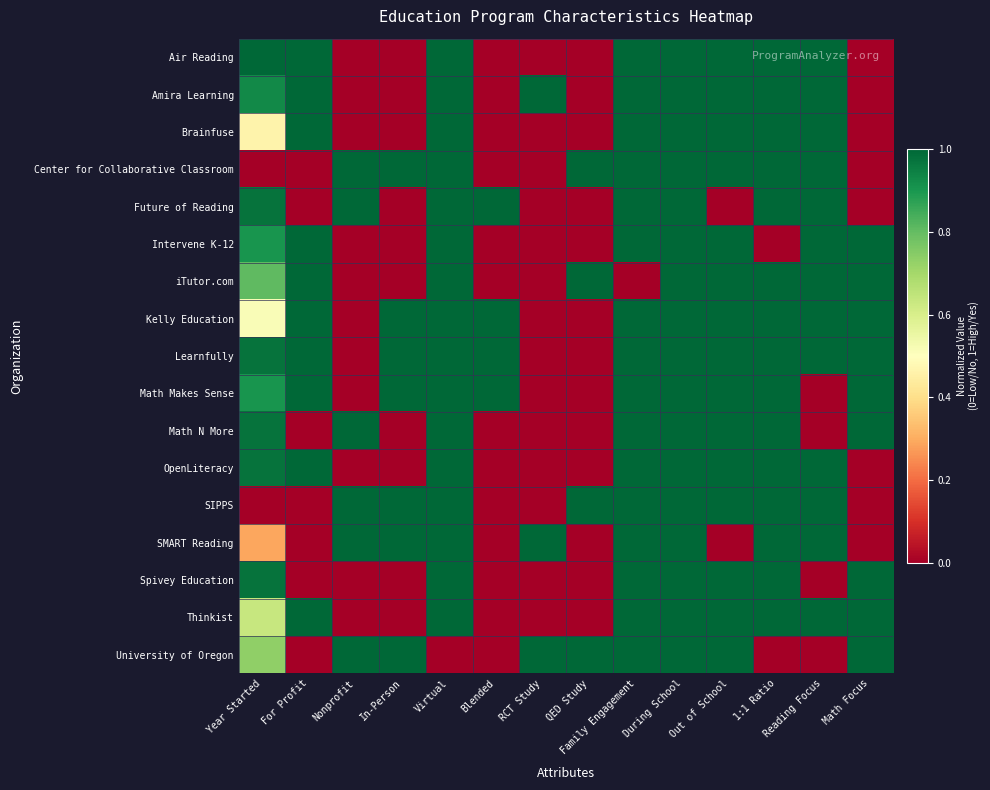

At Family Engagement, list the series in order from largest to smallest.

Air Reading, Amira Learning, Brainfuse, Center for Collaborative Classroom, Future of Reading, Intervene K-12, Kelly Education, Learnfully, Math Makes Sense, Math N More, OpenLiteracy, SIPPS, SMART Reading, Spivey Education, Thinkist, University of Oregon, iTutor.com